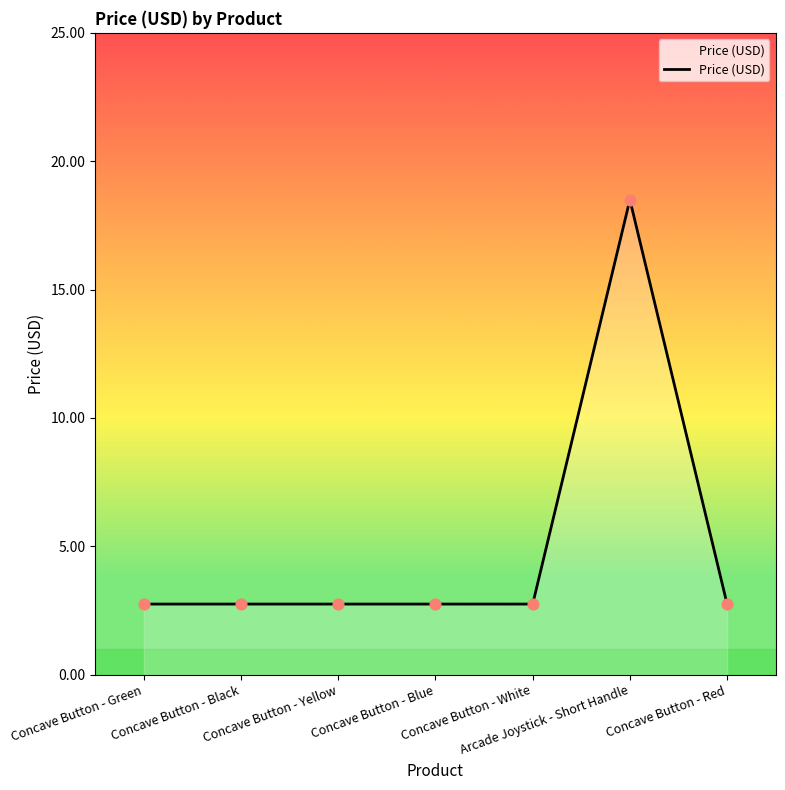

What is the smallest value displayed?

2.8